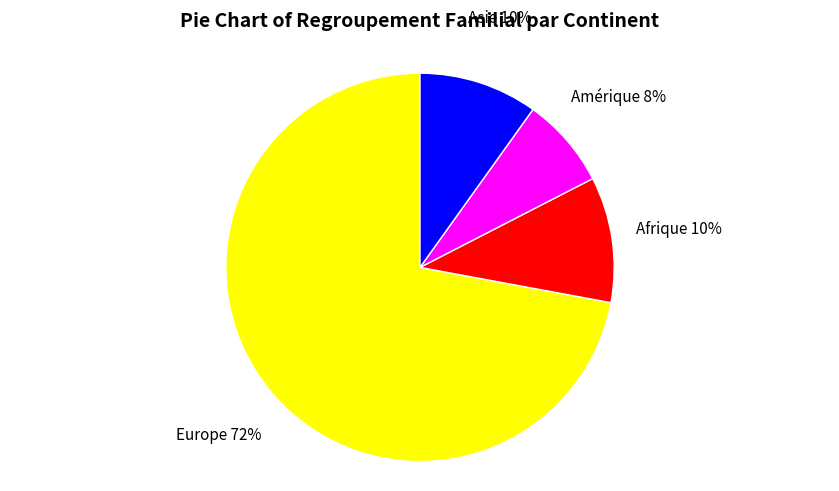

Which has a higher value, Afrique or Amérique?

Afrique